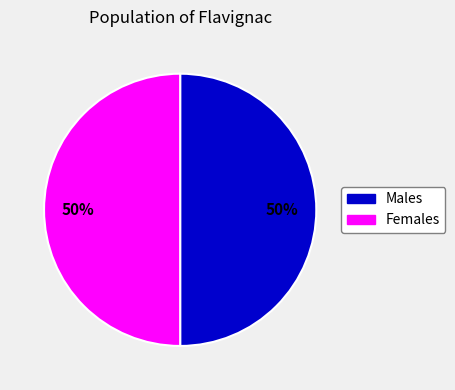

Approximately how many times larger is the value at Males compared to Females?

1.0